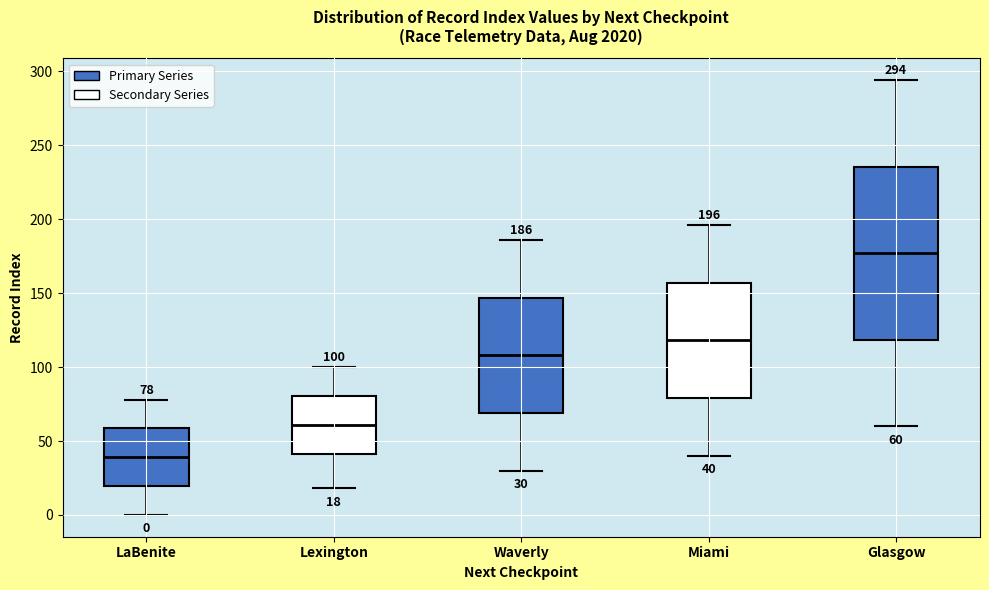

Which box is the tallest, from its lower edge to its upper edge?

Glasgow